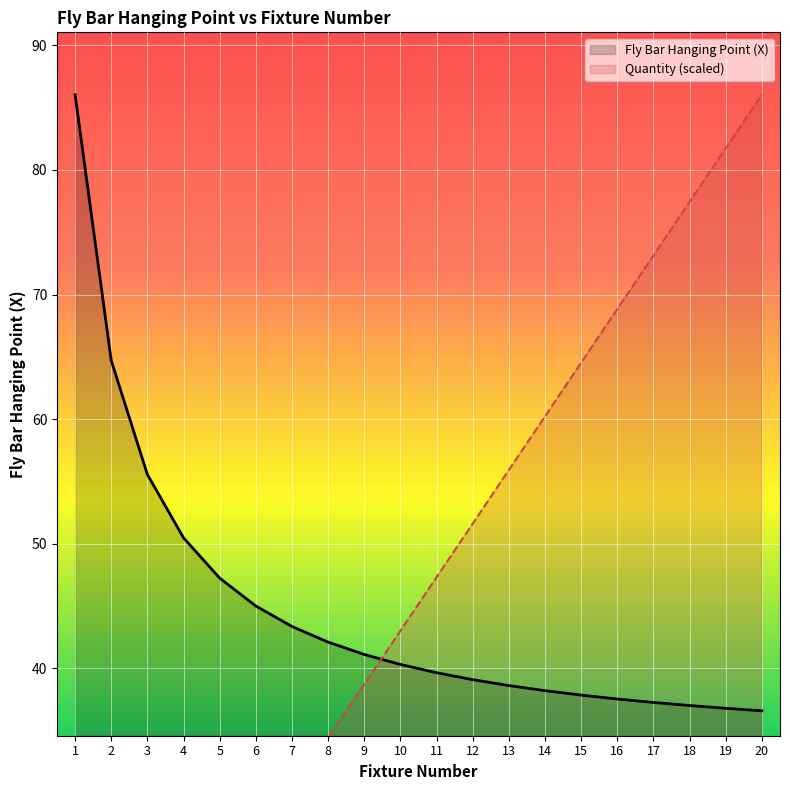

True or false: Quantity and Fly Bar Hanging Point (X) intersect in this chart.

True